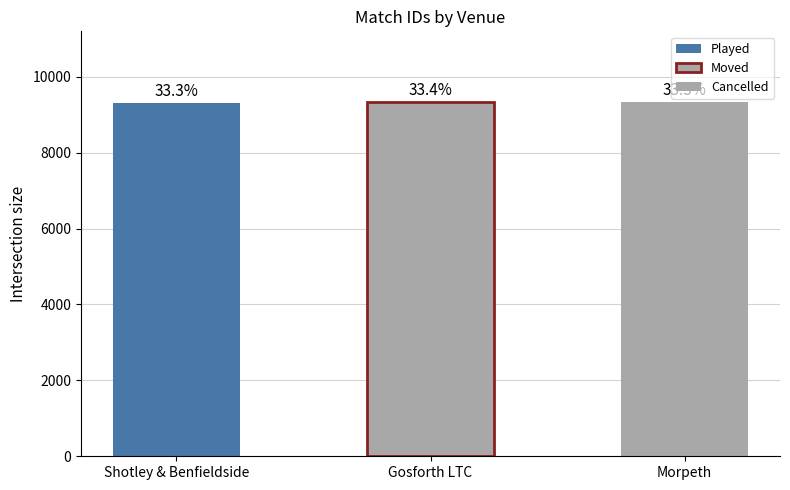

How many bars are there in total?

3